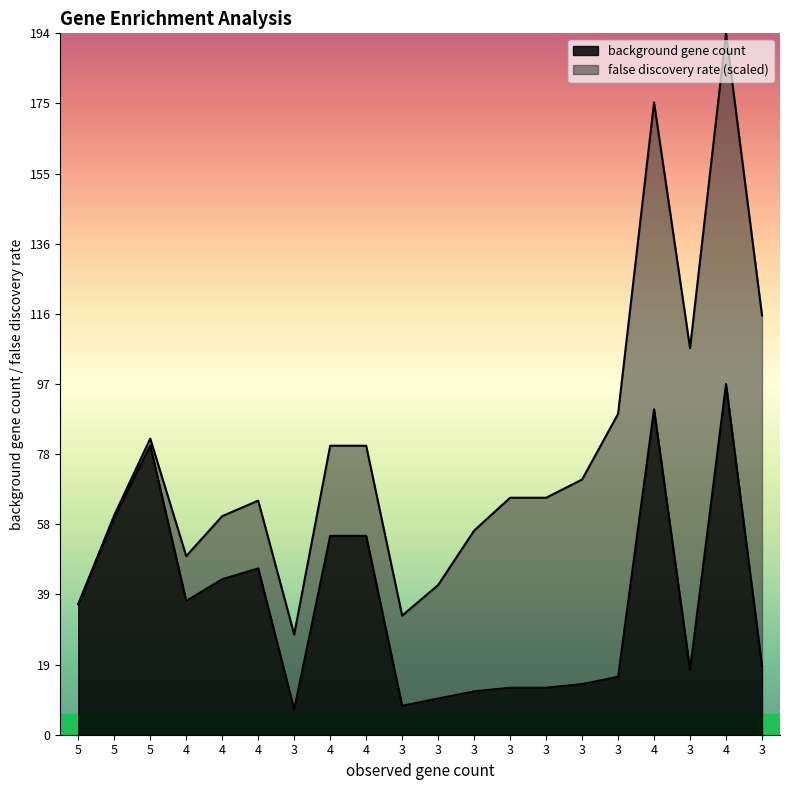

What is the sum of the values at 3 and 3?

26